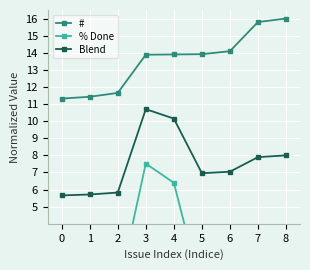

Where is the first local maximum for % Done?

3